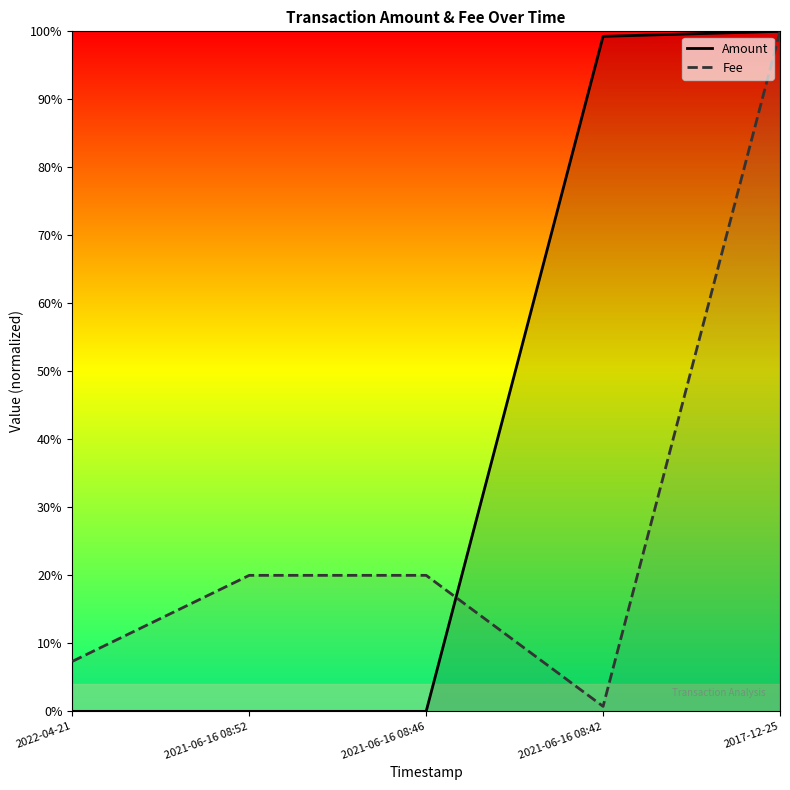

Reading left to right, what are all the values shown in this chart?

Amount: 2022-04-21=0.0	2021-06-16 08:52=0.0	2021-06-16 08:46=0.0	2021-06-16 08:42=1.0	2017-12-25=1.0
Fee: 2022-04-21=0.1	2021-06-16 08:52=0.2	2021-06-16 08:46=0.2	2021-06-16 08:42=0.0	2017-12-25=1.0